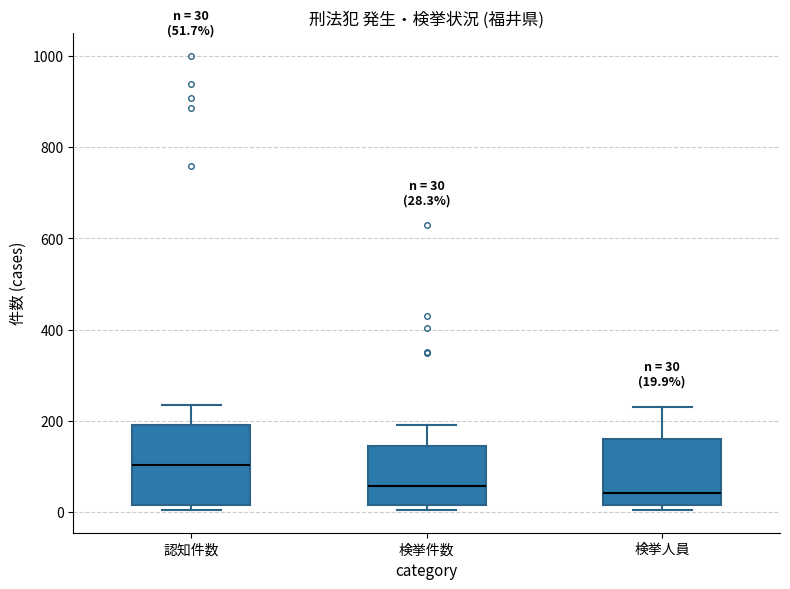

Which box is the tallest, from its lower edge to its upper edge?

認知件数